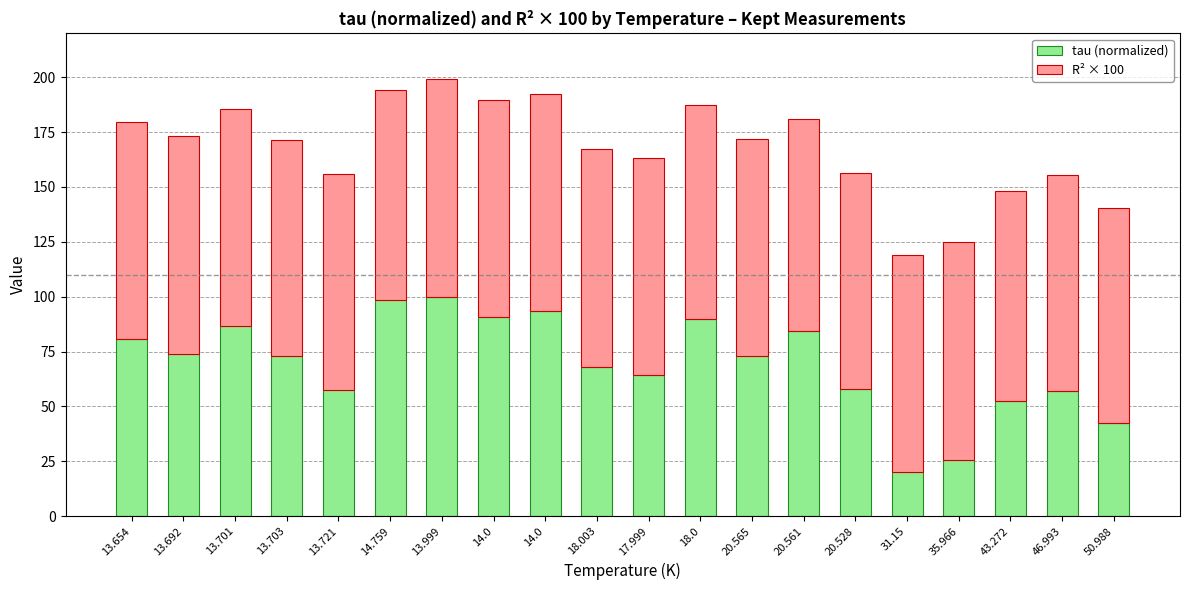

Is it true that R² × 100 equals 99.0 at 13.999?

True